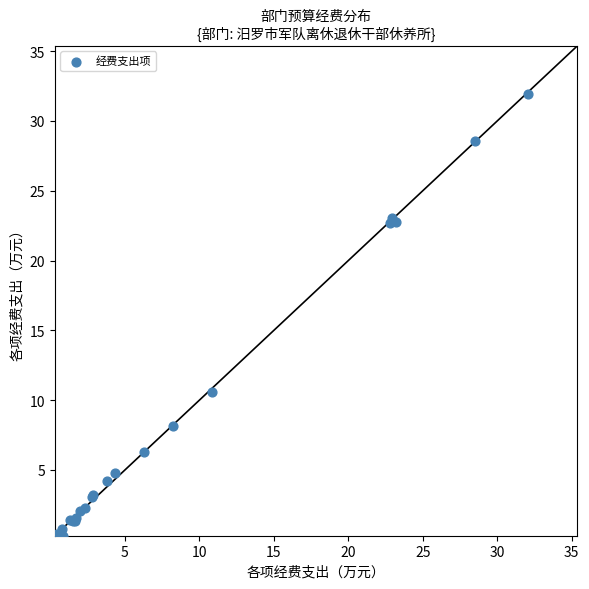

What Y value in the scatter plot is closest to 16?

10.6